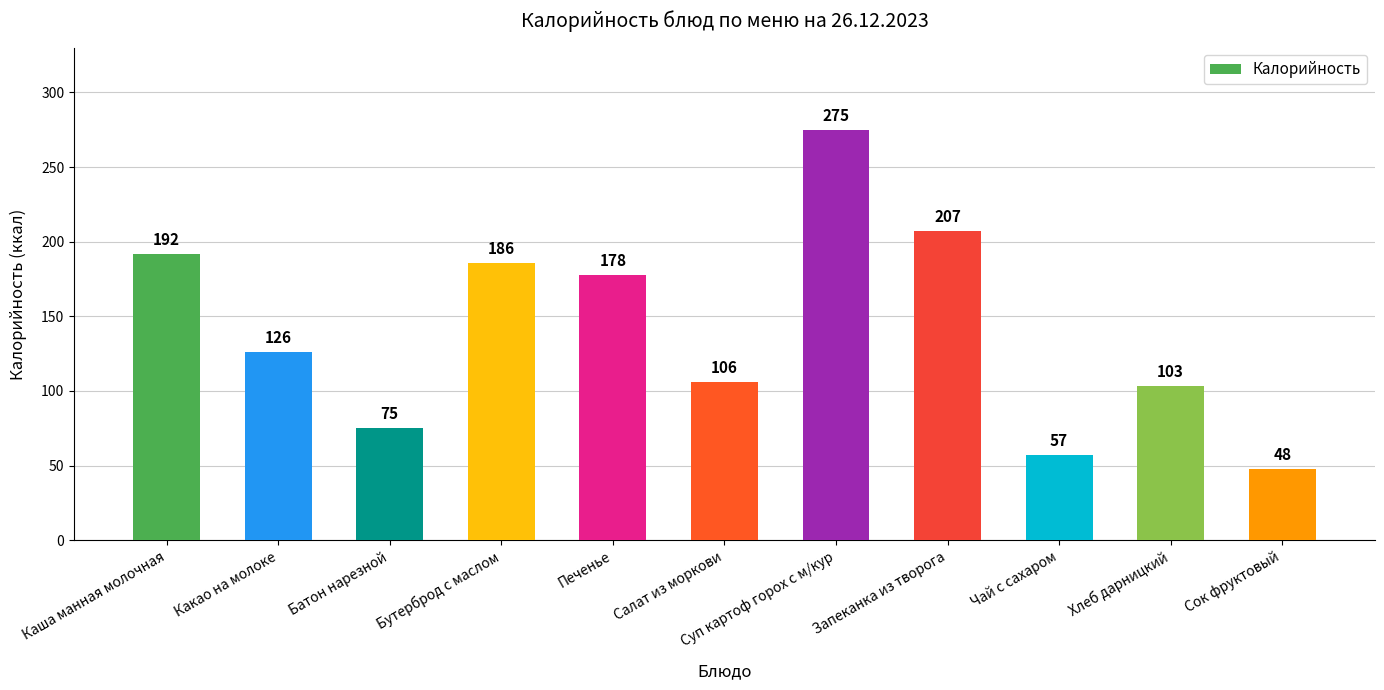

What is the label of the 6th bar from the right?

Салат из моркови